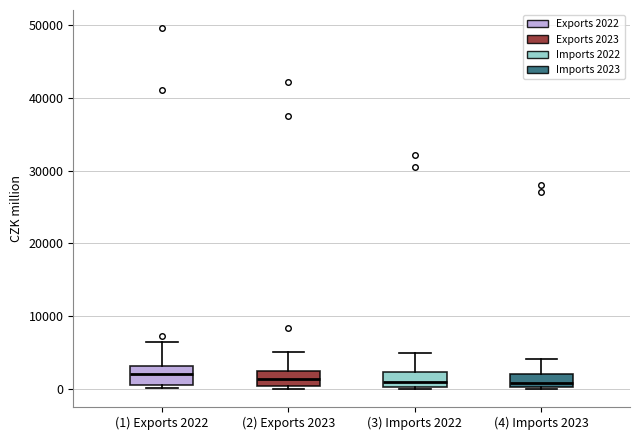

Where does the median line of the box for (1) Exports 2022 sit on the y-axis? The values are not printed on the chart, so give them approximately, as read against the axis.

2000